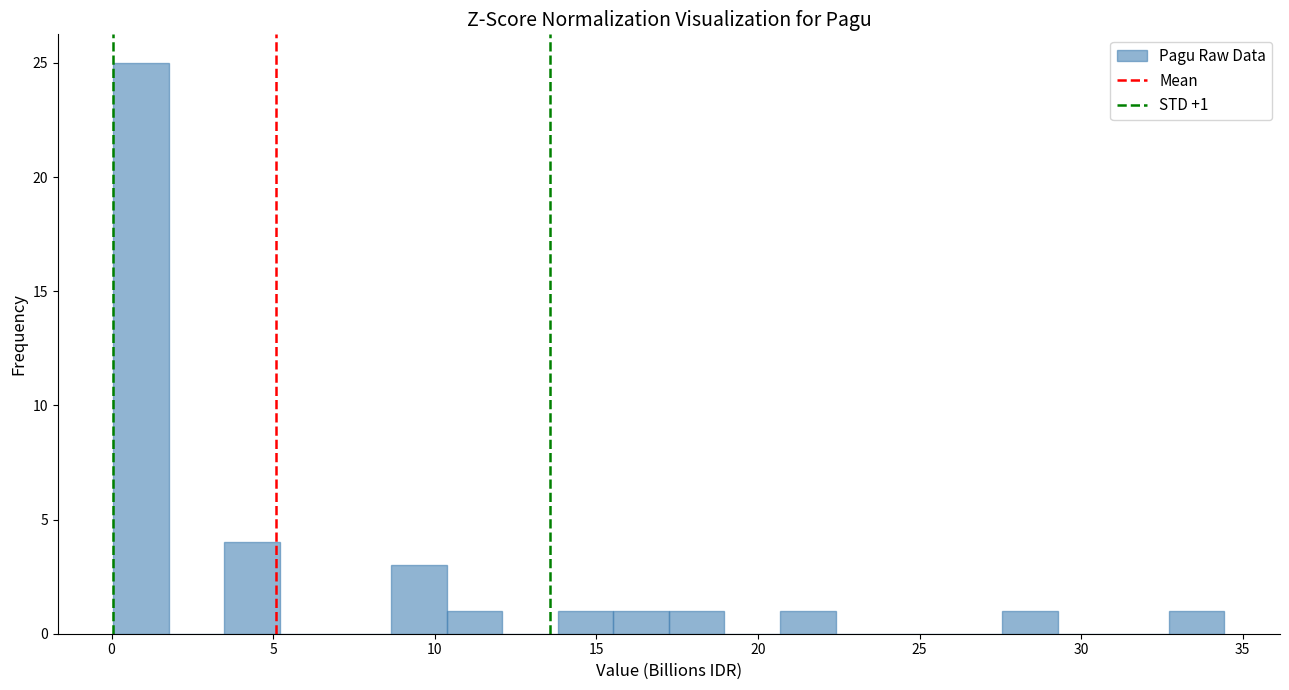

Read against the x-axis, roughly where is the centre of the tallest bar?

1.0